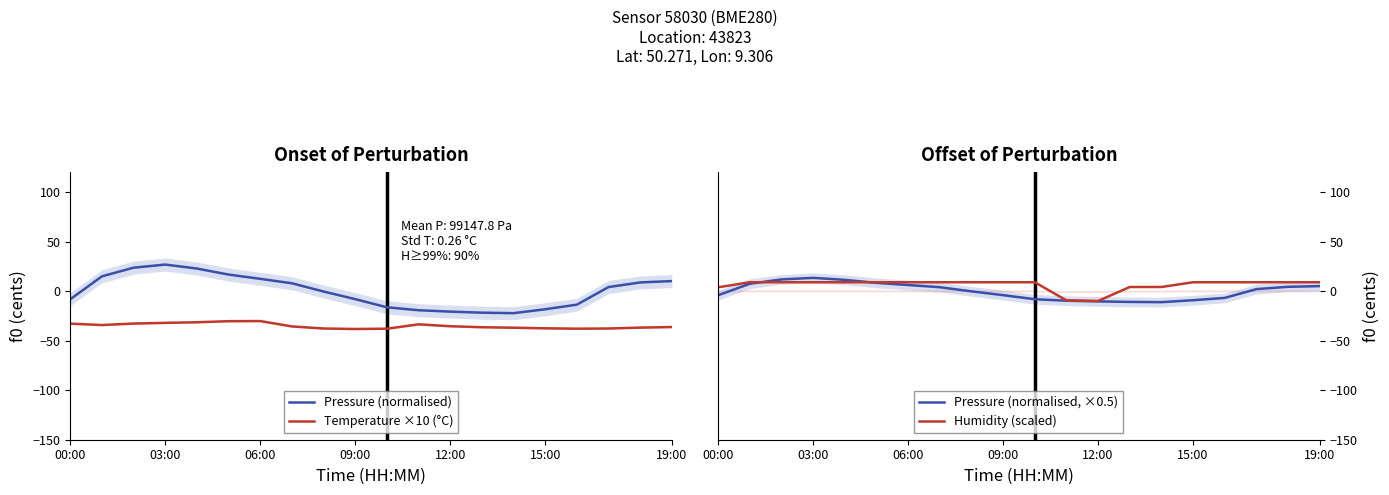

What is the value of the Temperature ×10 (°C) point at the 9th from the left?

-37.7